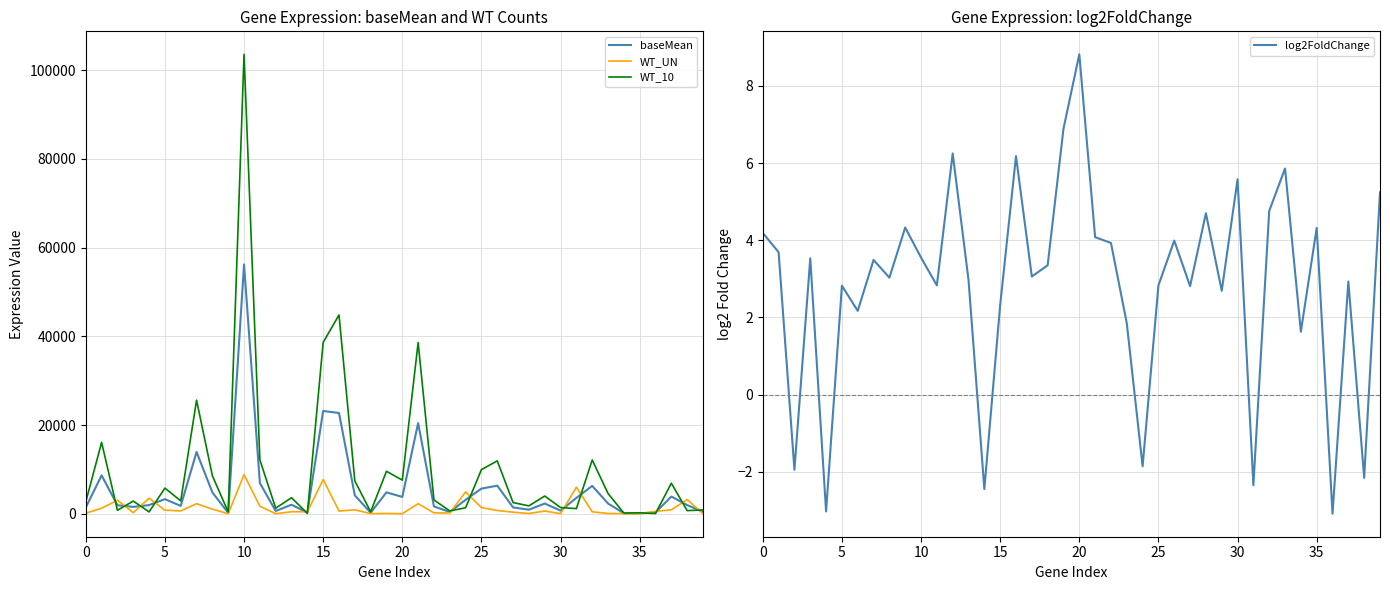

True or false: log2FoldChange and WT_UN cross at least once.

False